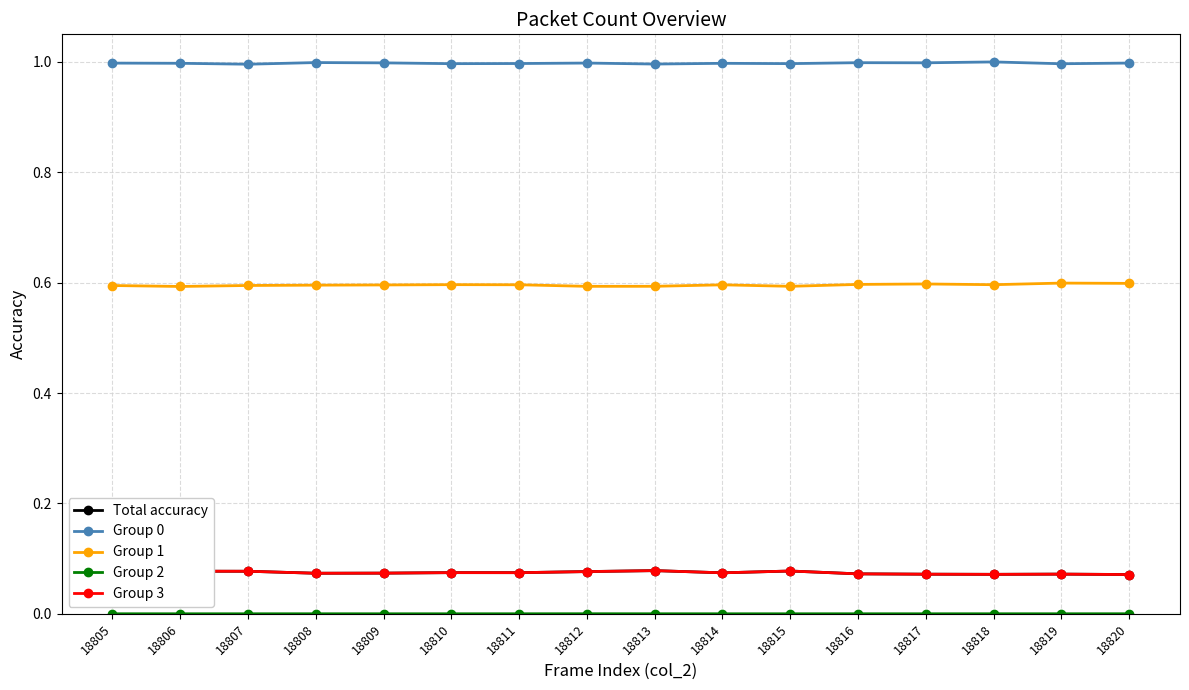

True or false: Group 0 and Group 1 cross at least once.

False